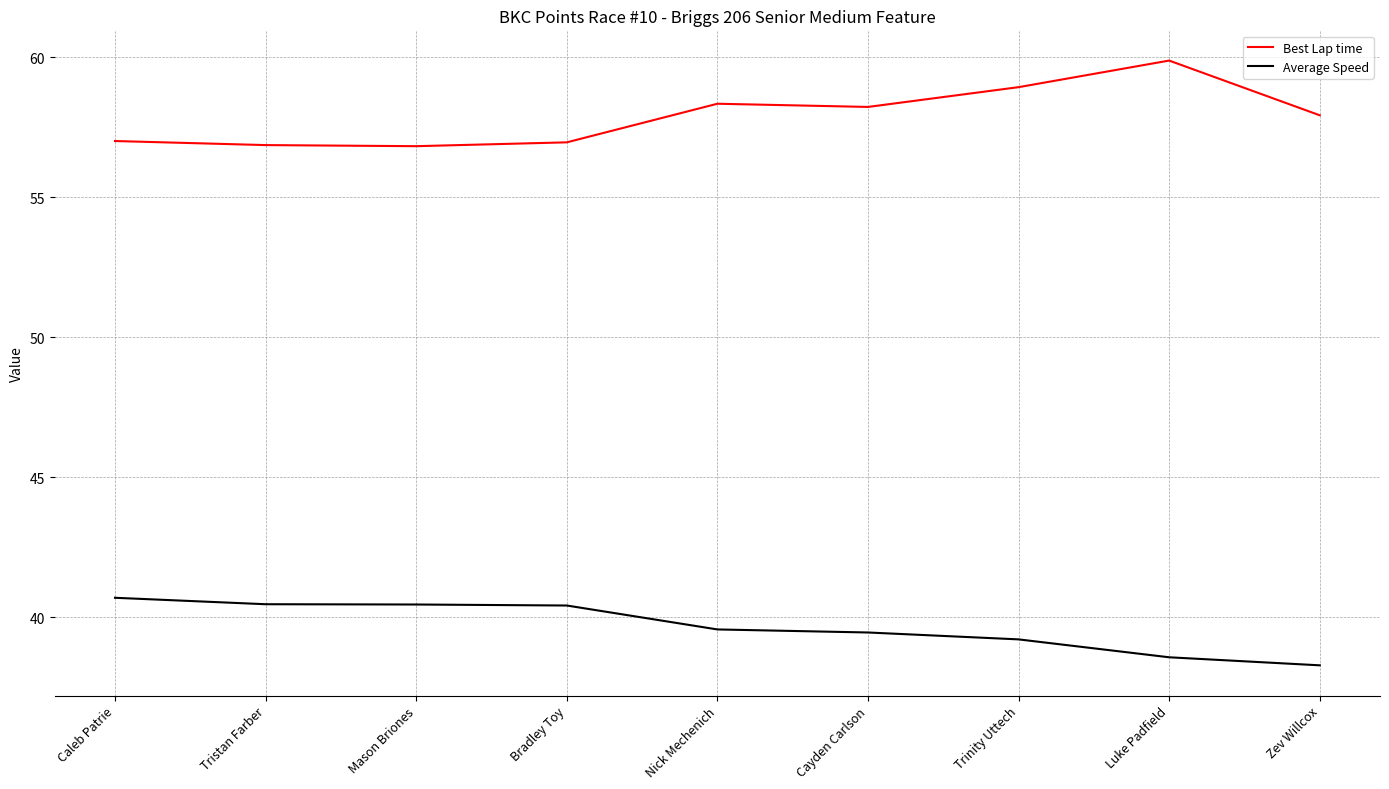

What is the difference between the Best Lap time values at Nick Mechenich and Zev Willcox?

0.4